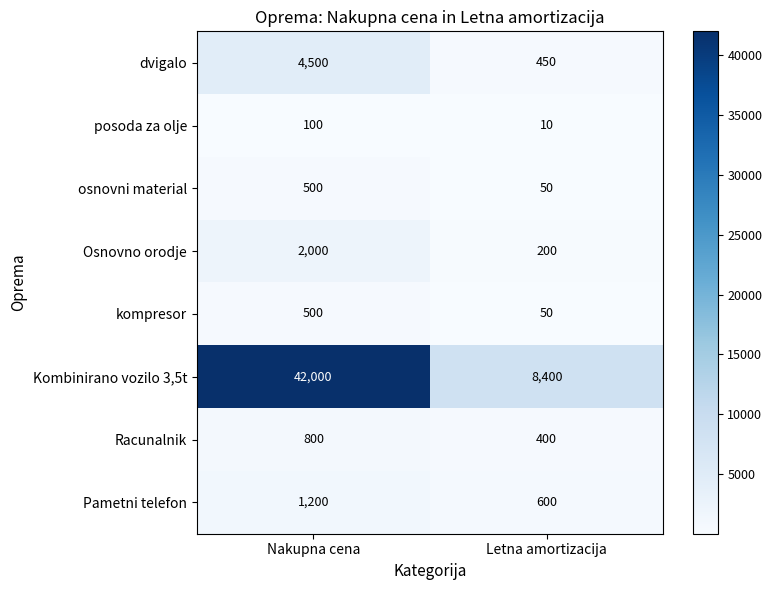

Reading left to right, transcribe all the data shown in this chart.

dvigalo: 4500	450
posoda za olje: 100	10
osnovni material: 500	50
Osnovno orodje: 2000	200
kompresor: 500	50
Kombinirano vozilo 3,5t: 42000	8400
Racunalnik: 800	400
Pametni telefon: 1200	600